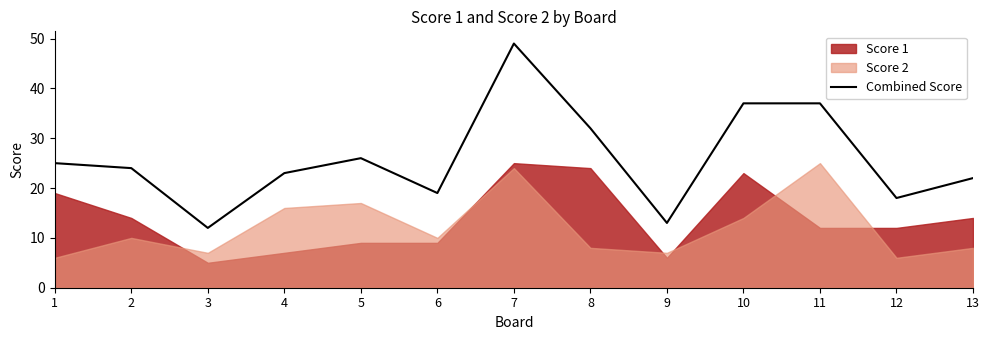

Which has a higher value, 1 or 12?

1